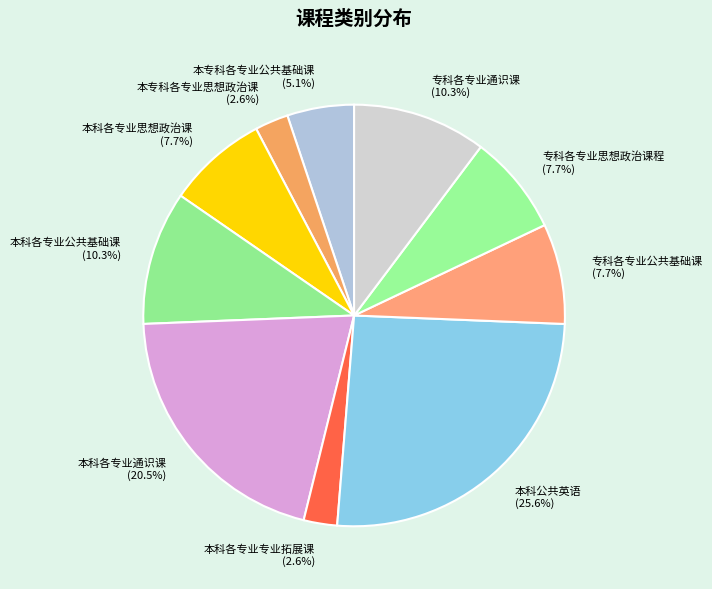

What percentage do 本专科各专业公共基础课 and 本科各专业通识课 together represent?

25.6%